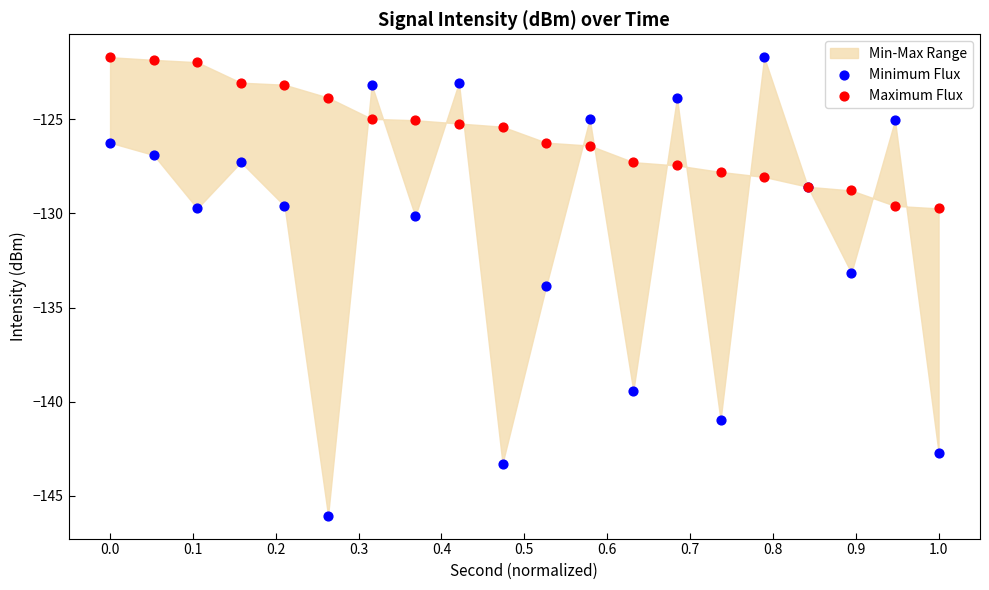

Which series contains the lowest Y value?

Minimum Flux